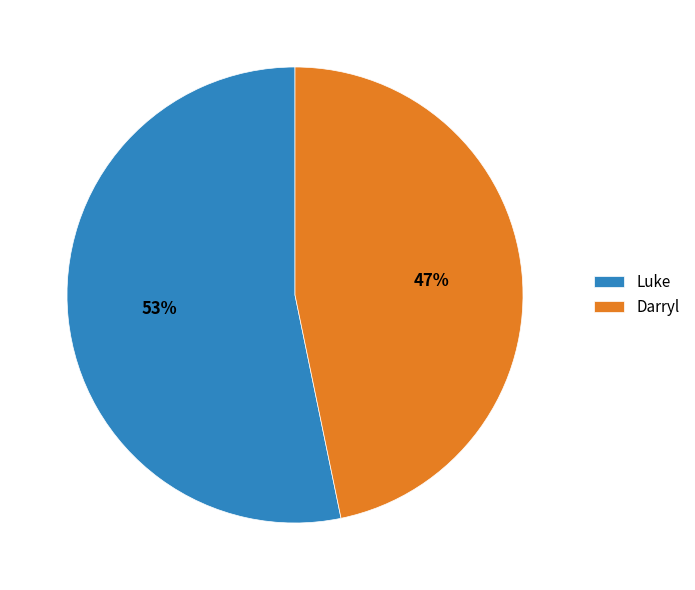

Count the number of slices in the pie.

2